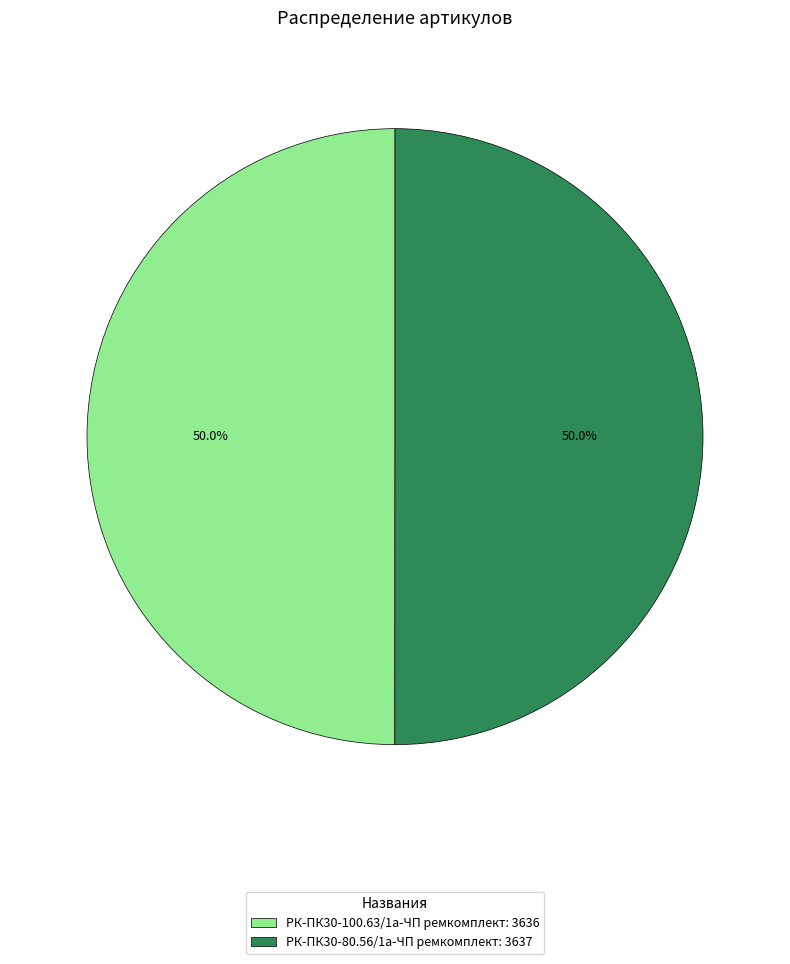

What percentage do РК-ПК30-80.56/1а-ЧП ремкомплект and РК-ПК30-100.63/1а-ЧП ремкомплект together represent?

100.0%